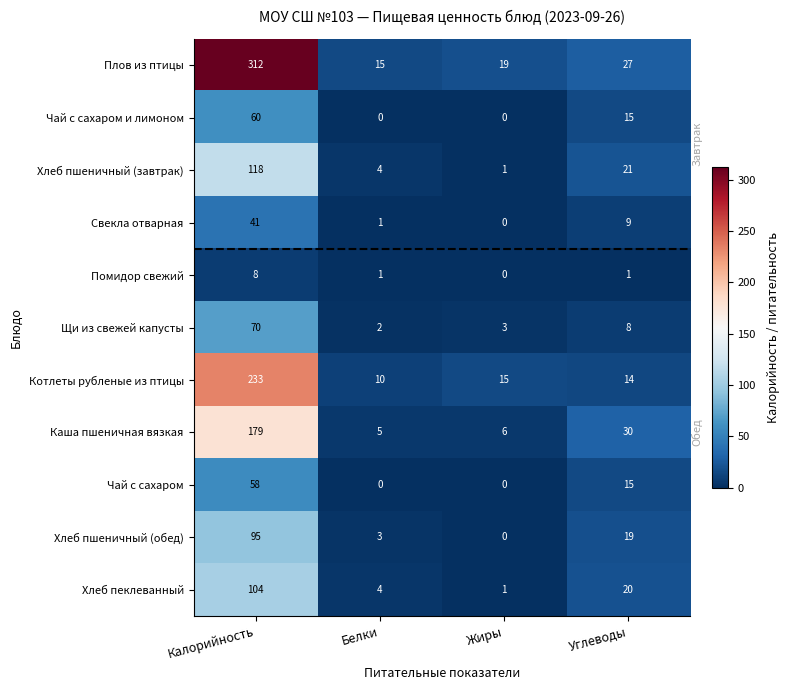

True or false: Хлеб пшеничный (обед) has a value of 19 at Углеводы.

True